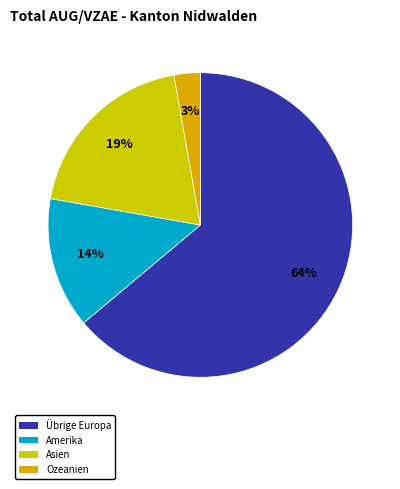

Does Asien account for over 50% of the chart?

No